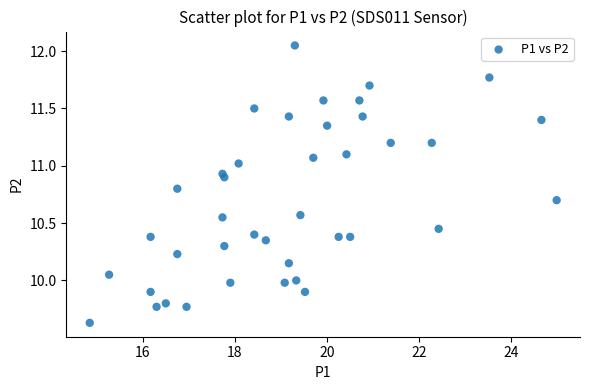

What is the range of Y values (max minus min)?

2.4